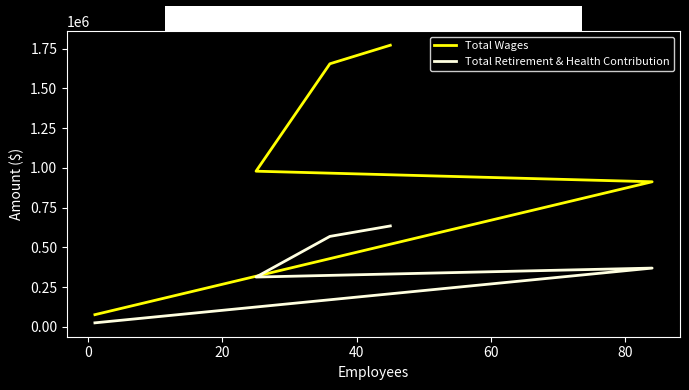

Is it true that Total Wages equals 2583359 at 0?

False